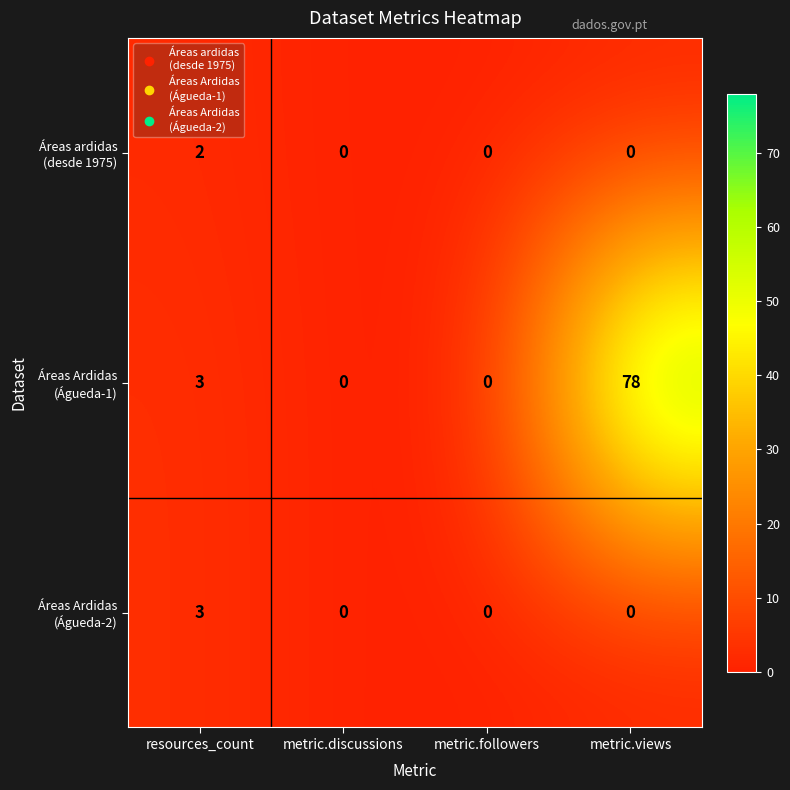

At which category is the sum across all series the highest?

metric.views